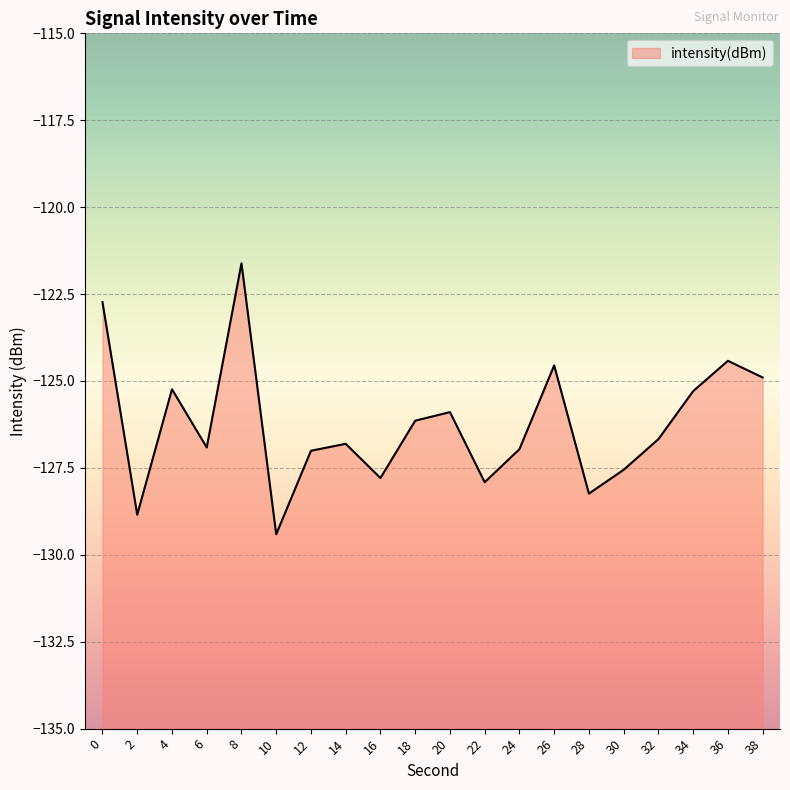

Reading left to right, what are all the values shown in this chart?

0=-122.7	2=-128.8	4=-125.2	6=-126.9	8=-121.6	10=-129.4	12=-127.0	14=-126.8	16=-127.8	18=-126.1	20=-125.9	22=-127.9	24=-127.0	26=-124.6	28=-128.2	30=-127.6	32=-126.7	34=-125.3	36=-124.4	38=-124.9